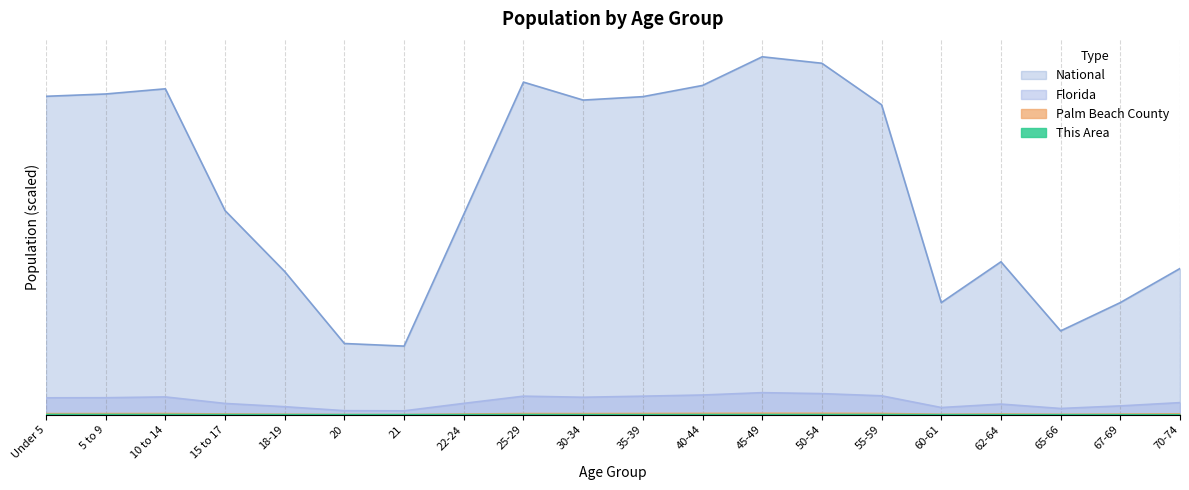

The value of Florida at 5 to 9 is 0.1. True or false?

False